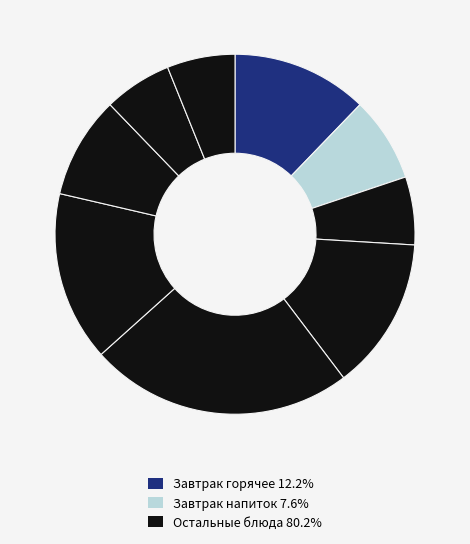

Is there a majority slice in this chart?

No